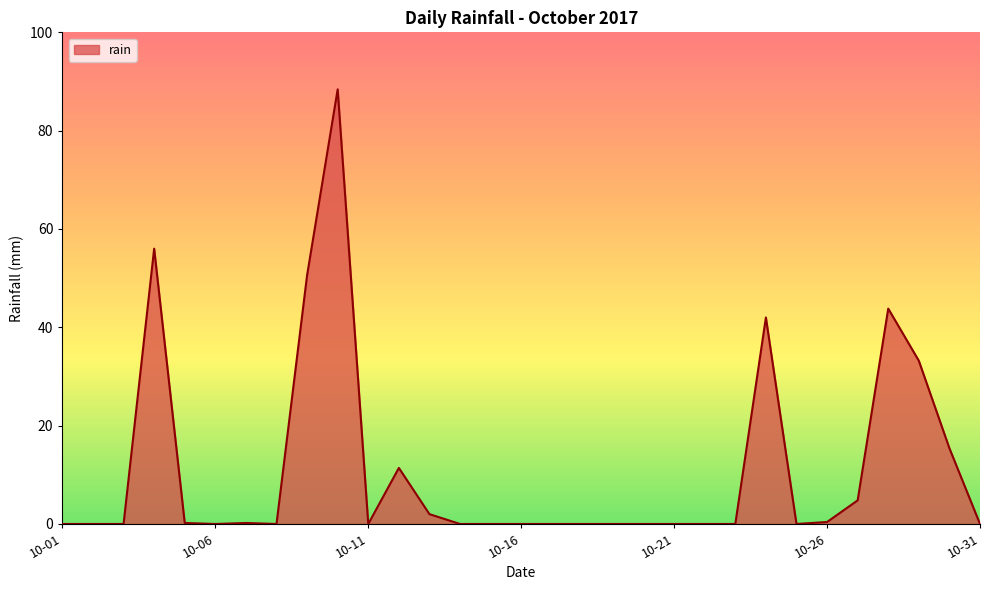

What is the greatest value displayed?

88.4